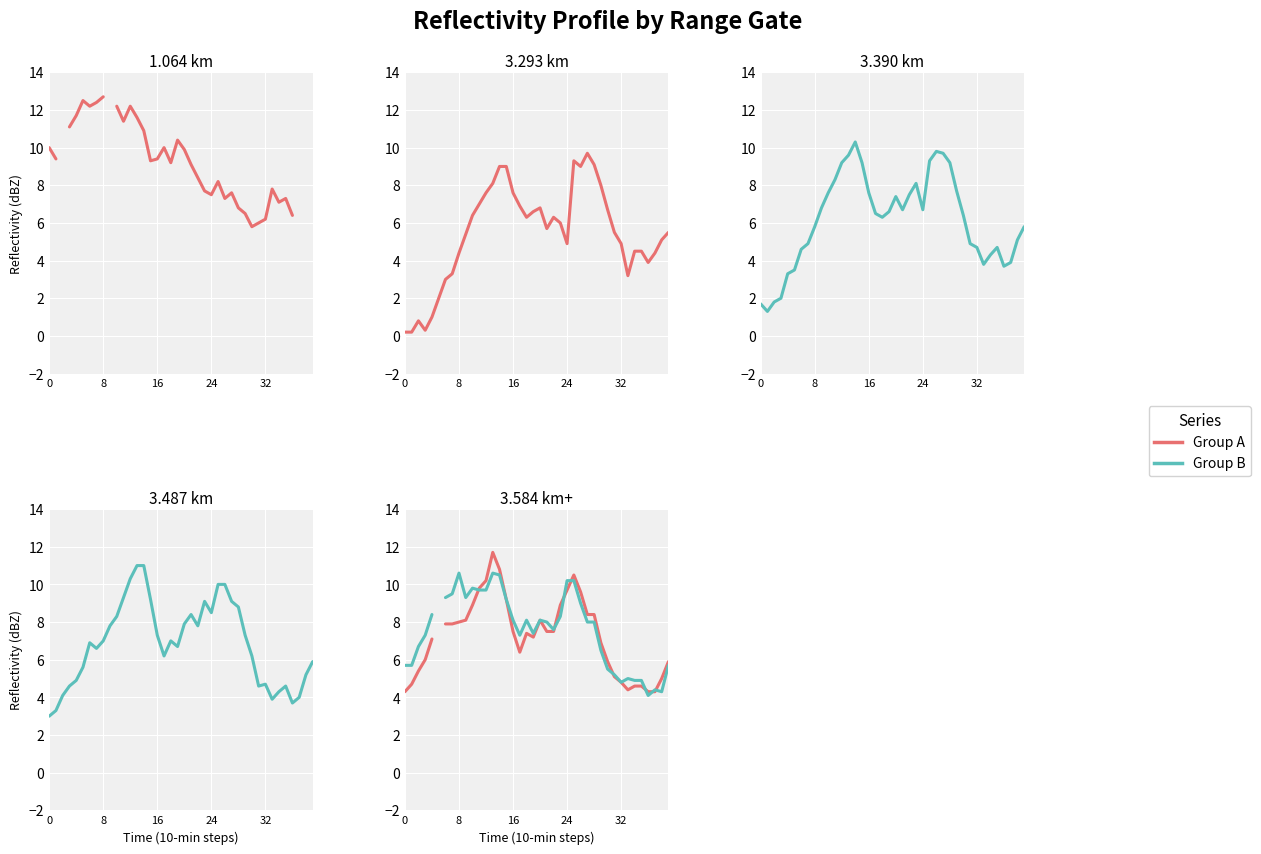

Where does the Group A series first go above 7?

32